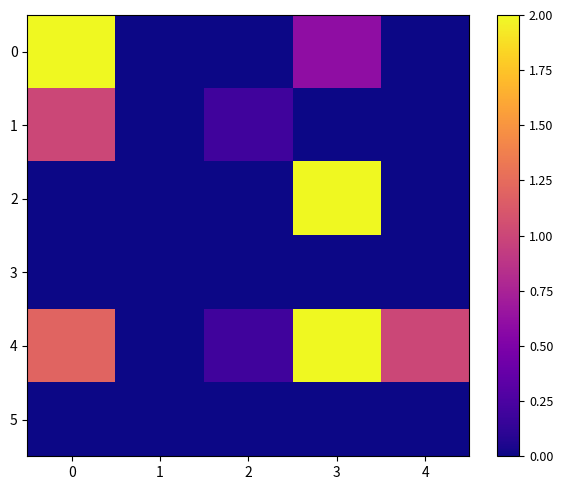

At which category is the sum across all series the highest?

3